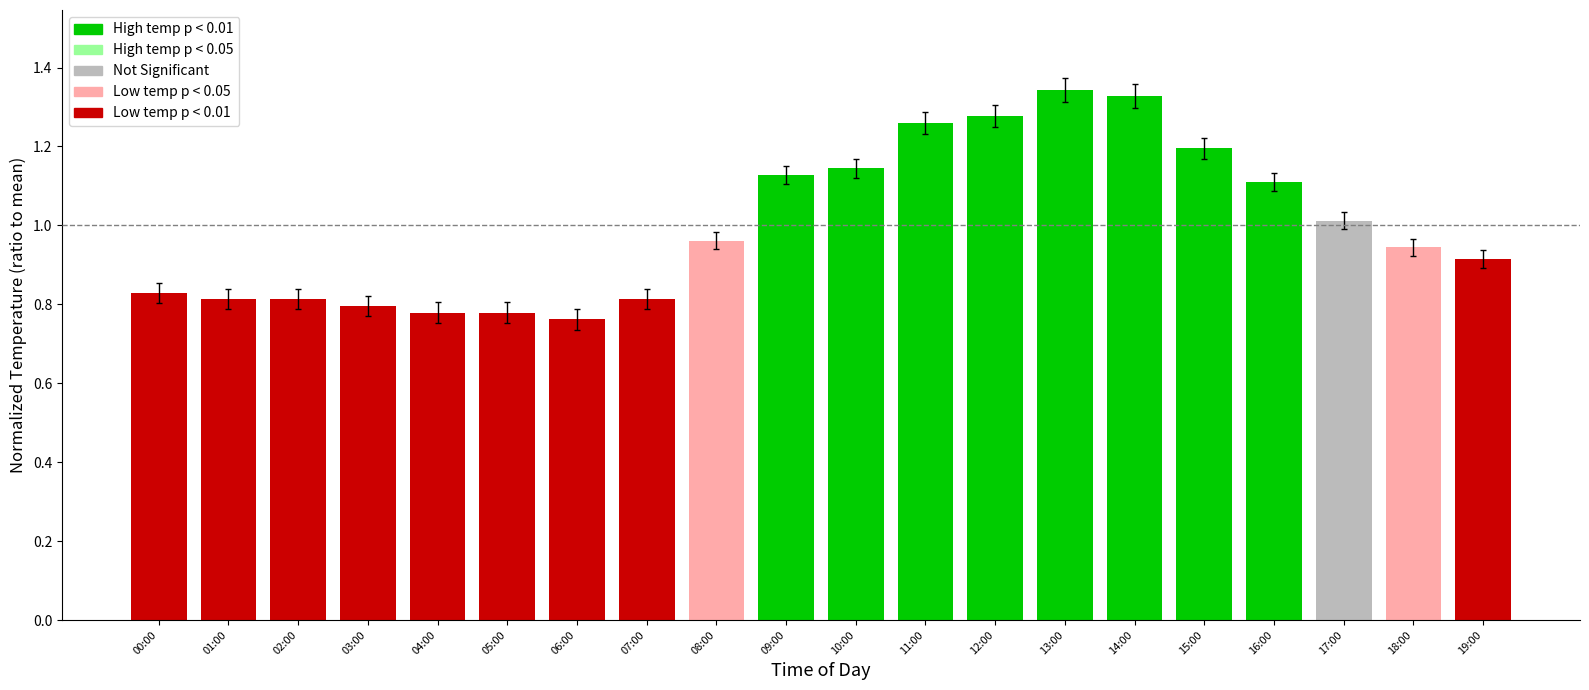

True or false: the data shows 1.3 at 18:00.

False